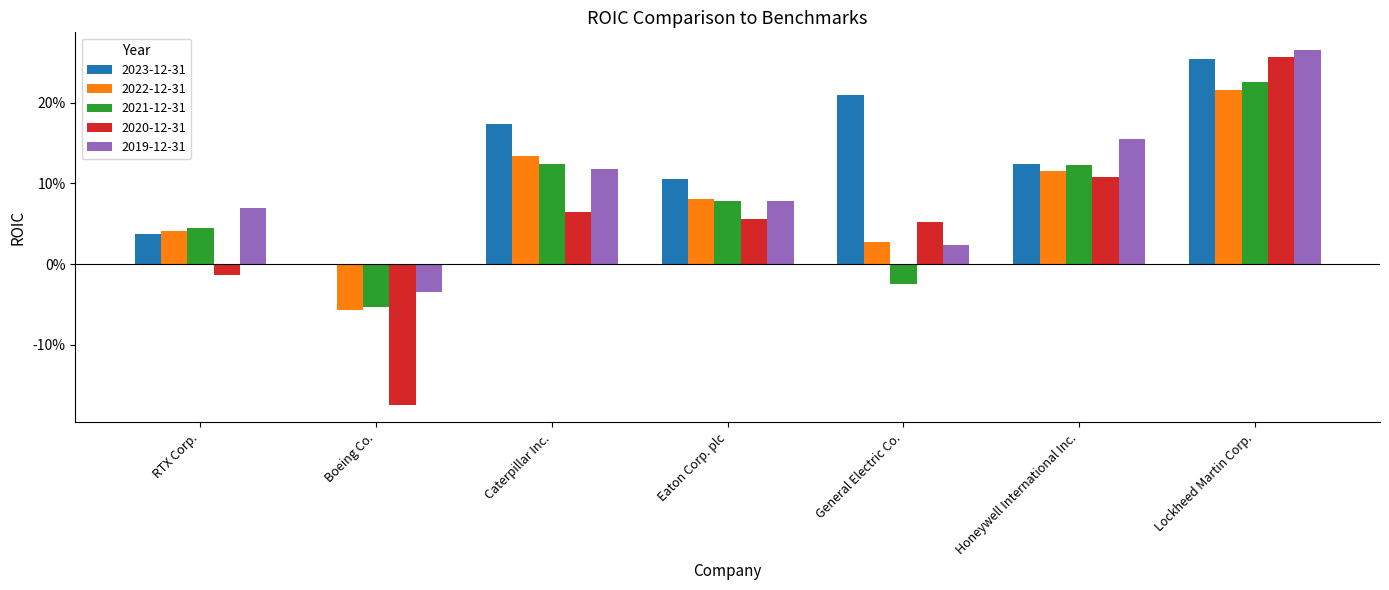

At how many categories does at least one series exceed 0?

6